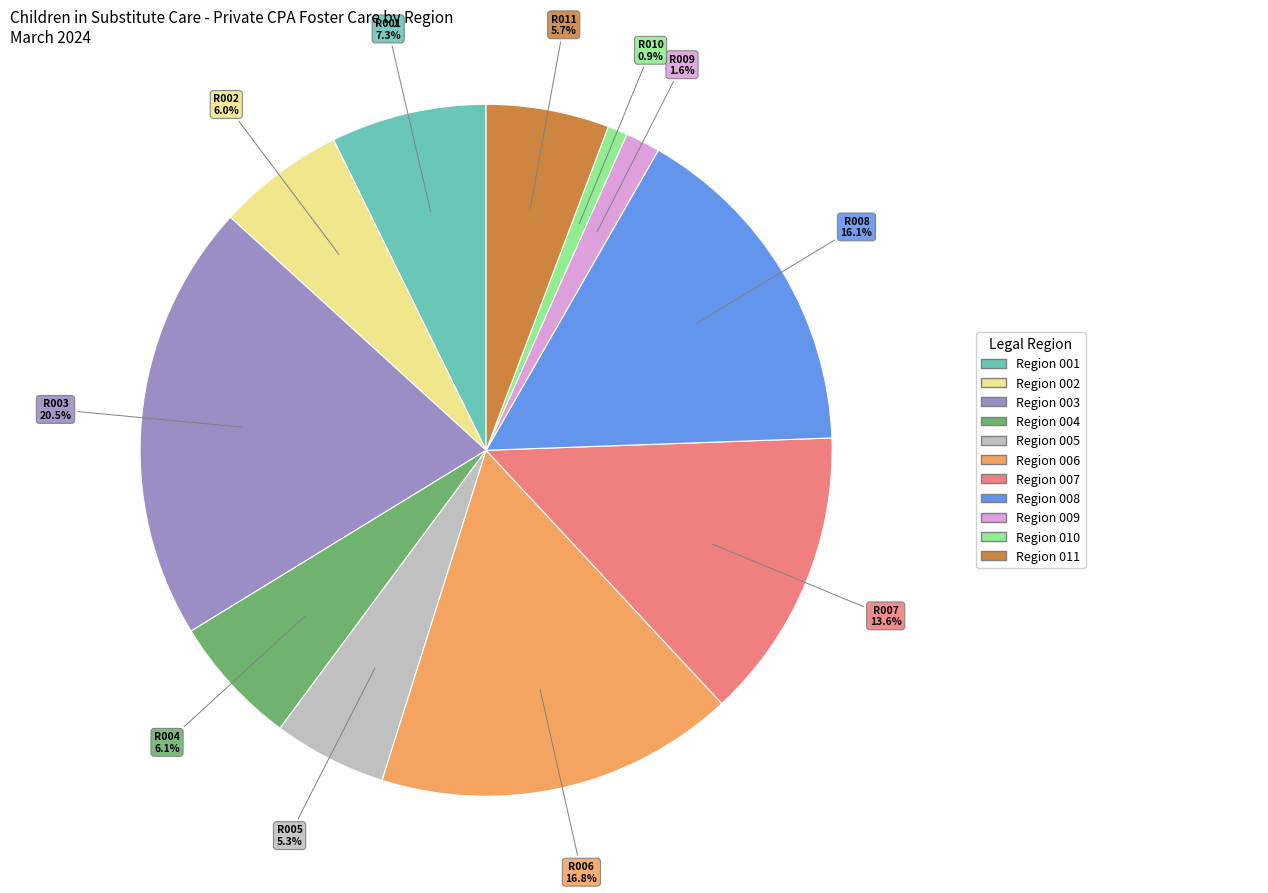

Is there any slice that represents more than half of the pie?

No